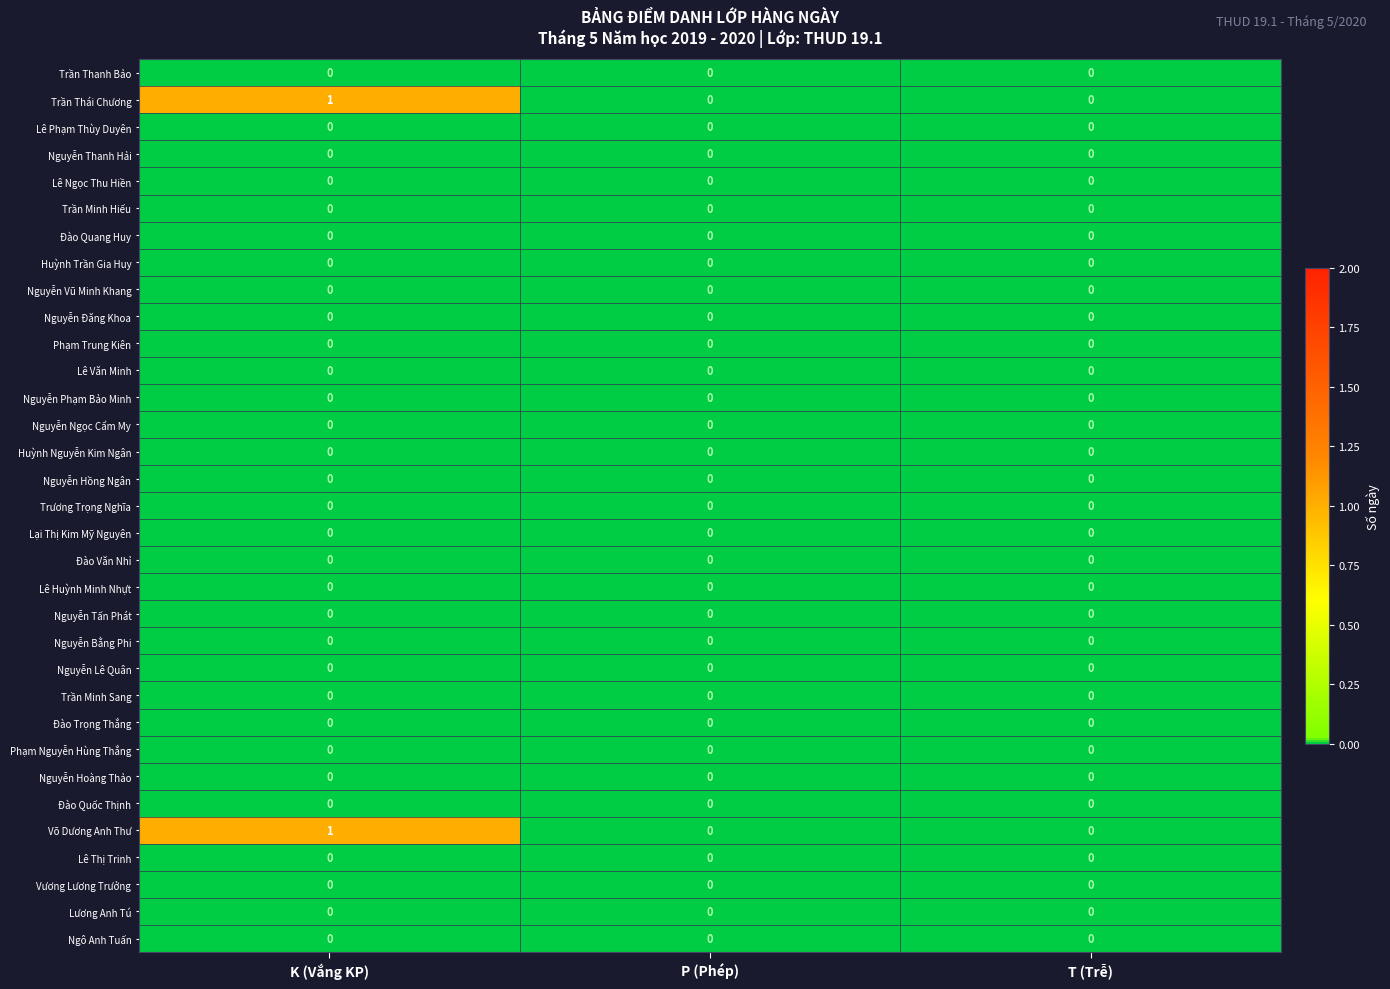

True or false: Trần Minh Sang has a value of 0 at T (Trễ).

True